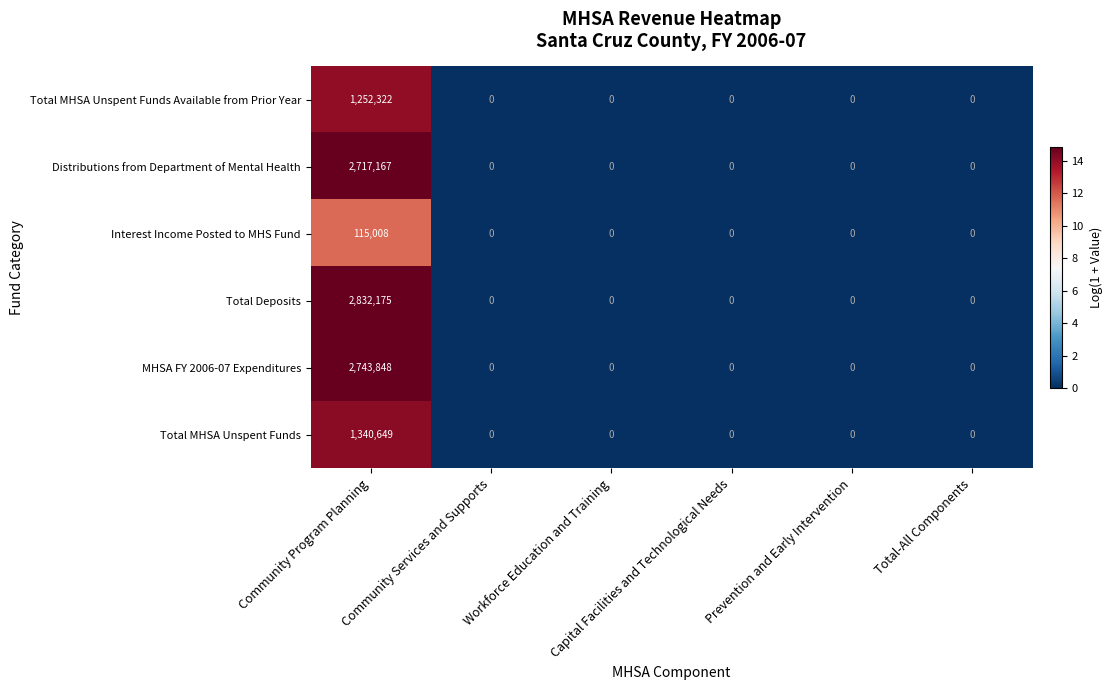

At which category is the sum across all series the highest?

Community Program Planning